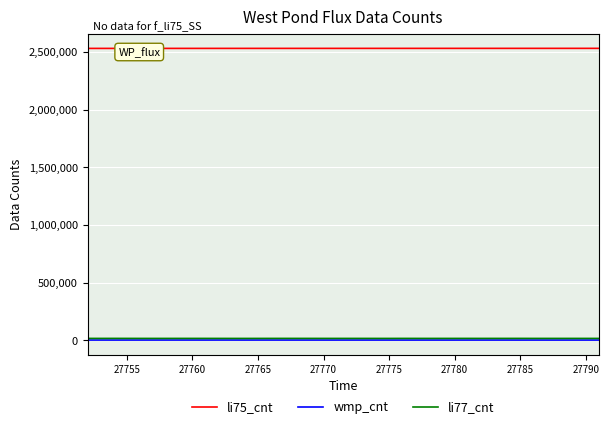

Which series has the largest total across all categories?

li75_cnt